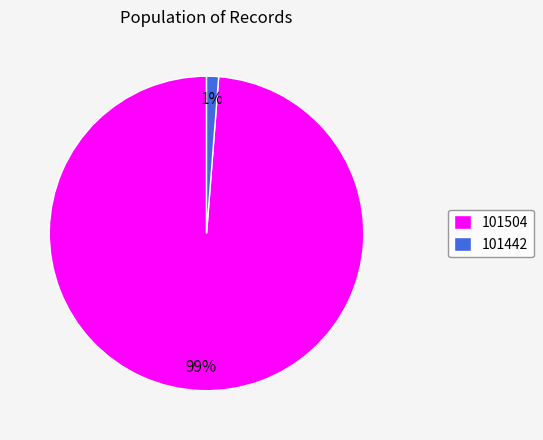

Which has a higher value, 101504 or 101442?

101504